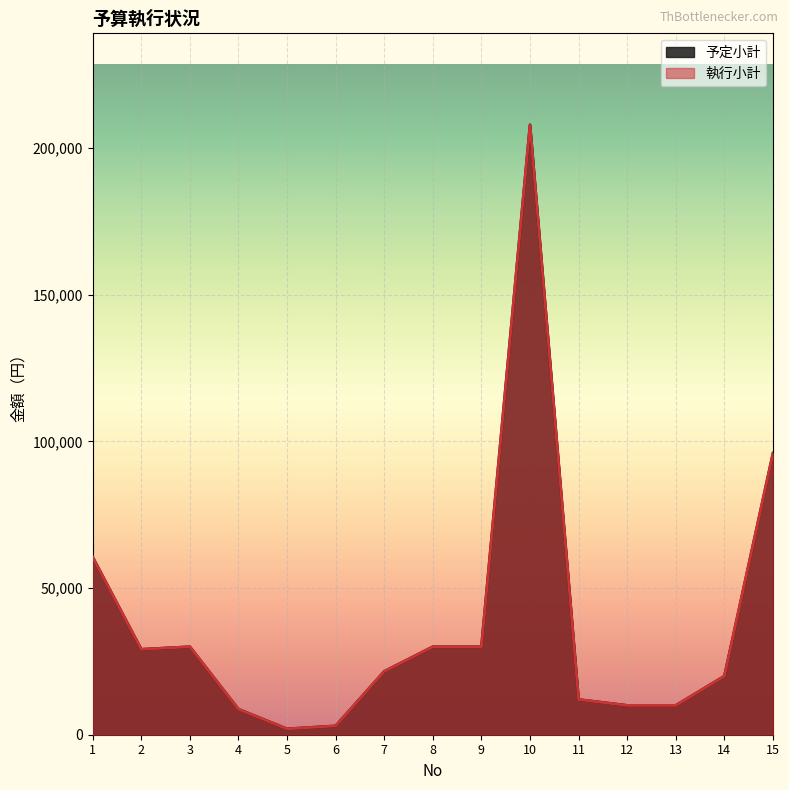

What is the sum of the 執行小計 values at 3 and 4?

38700